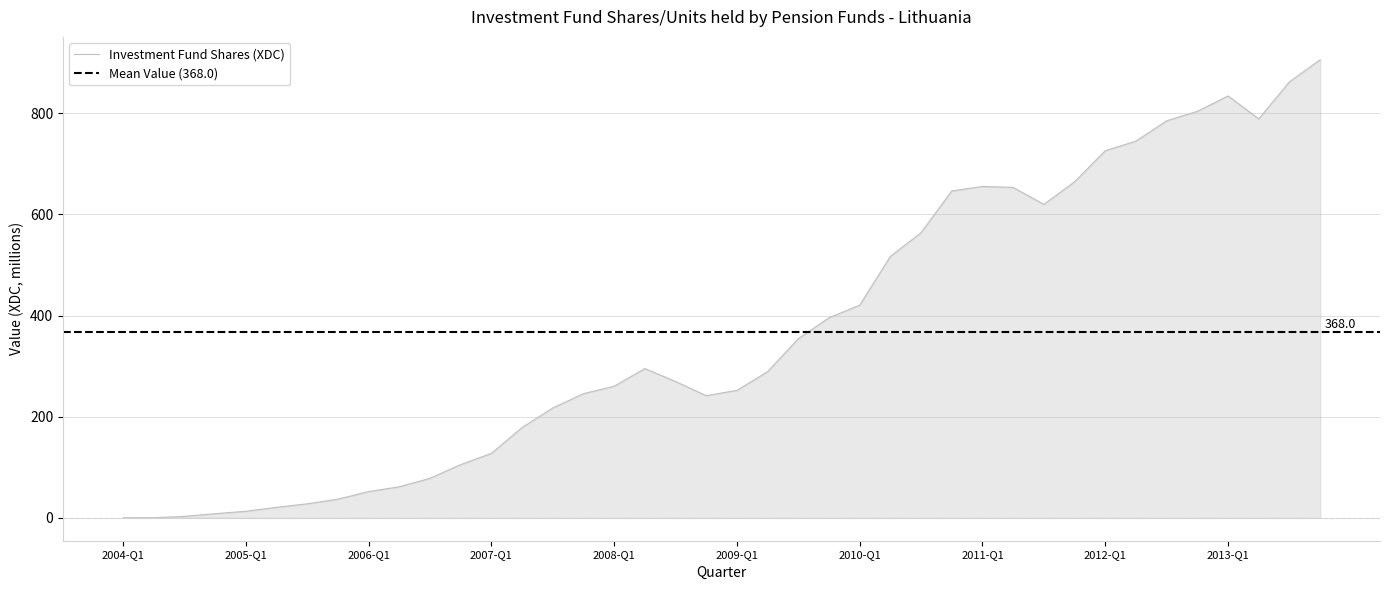

Where is the first local minimum?

2008-Q4